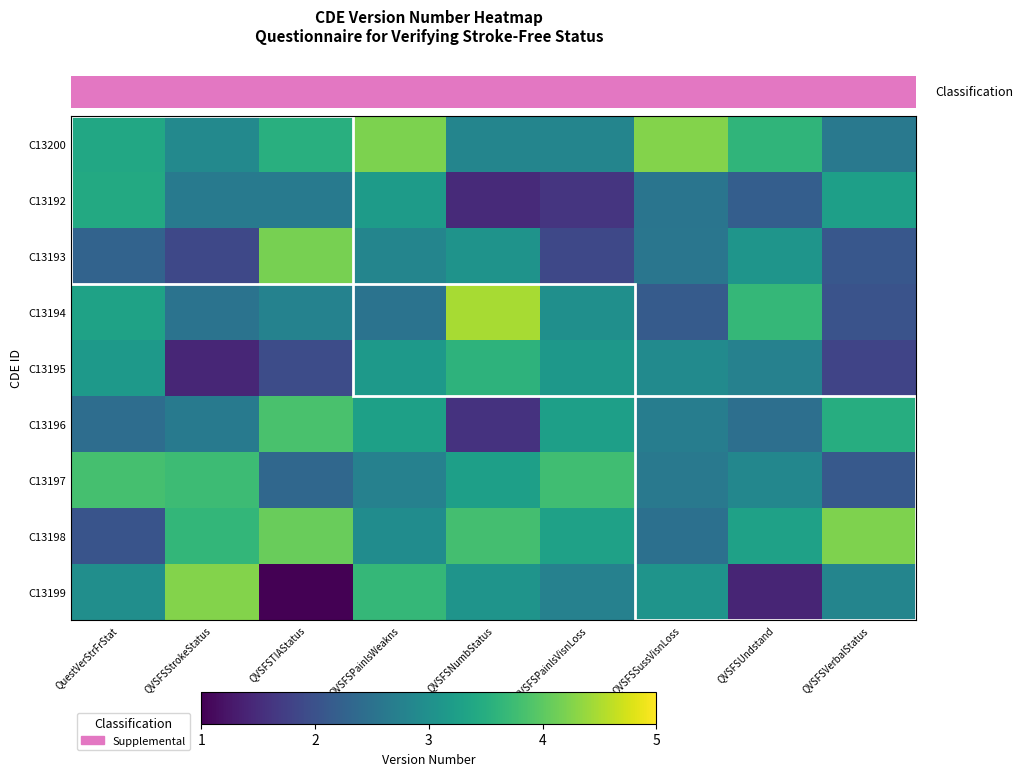

Which series has the largest total across all categories?

C13200